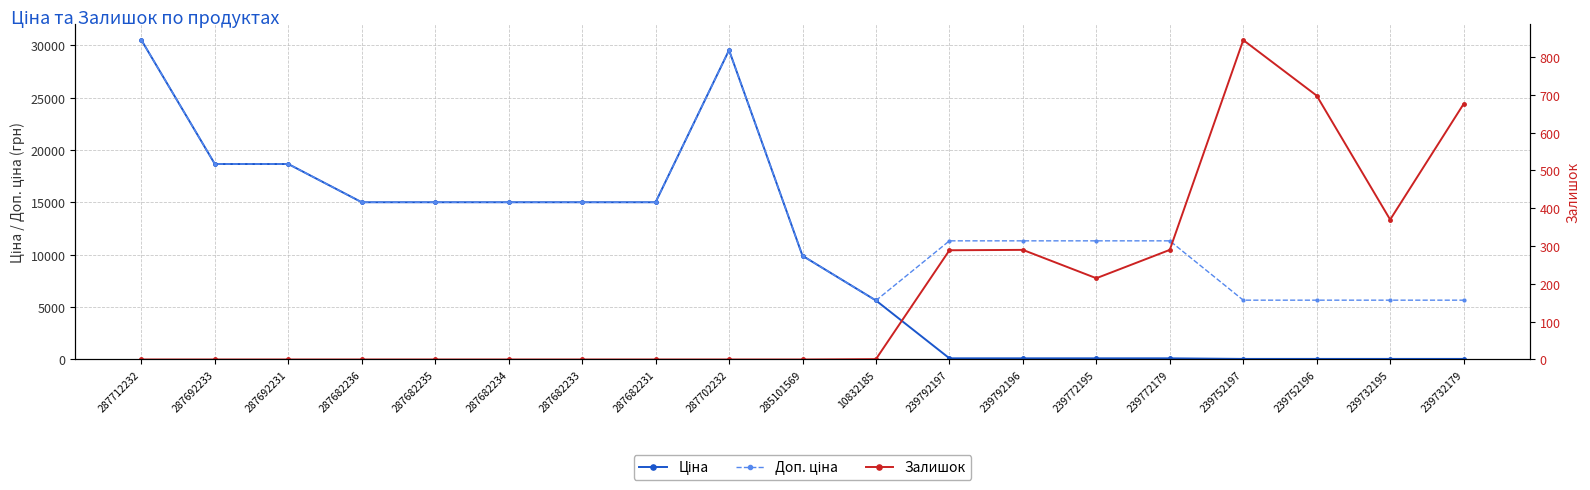

True or false: Ціна and Доп. ціна intersect in this chart.

False